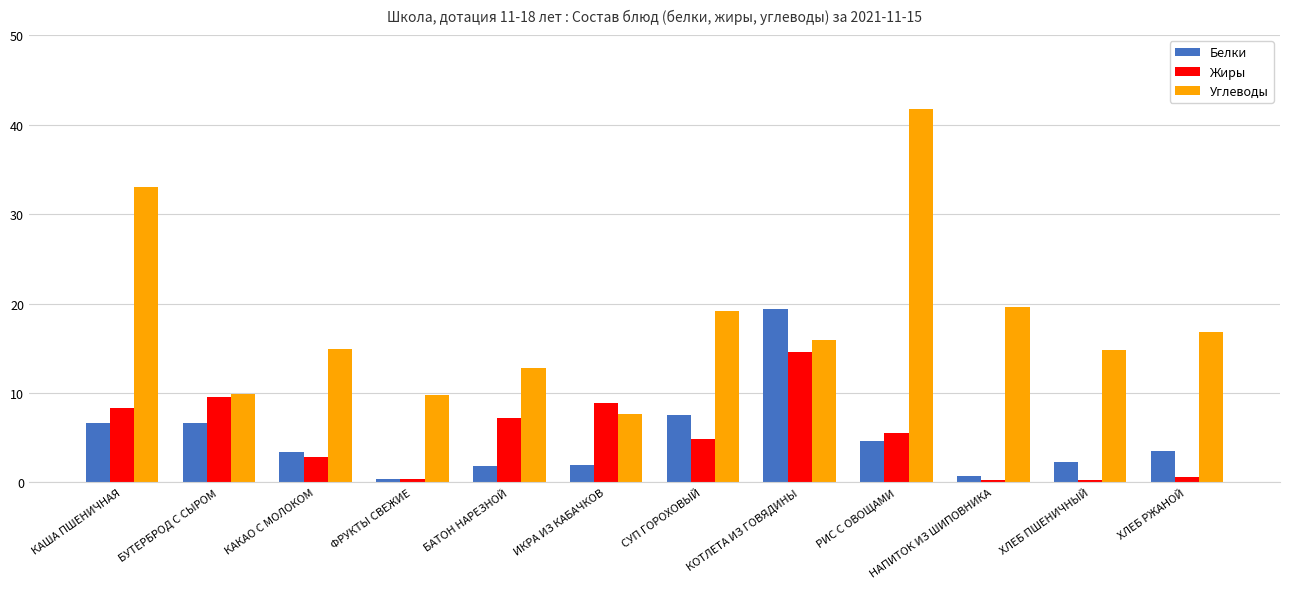

What is the label of the 7th bar from the left?

СУП ГОРОХОВЫЙ